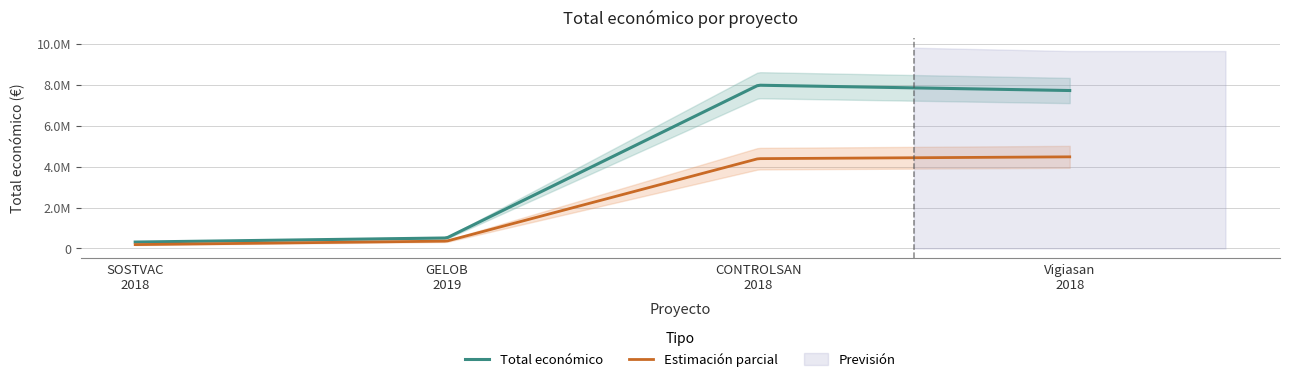

Rank the categories by value from lowest to highest.

2018 (SOSTVAC), 2019 (GELOB), 2018 (Vigiasan), 2018 (CONTROLSAN)